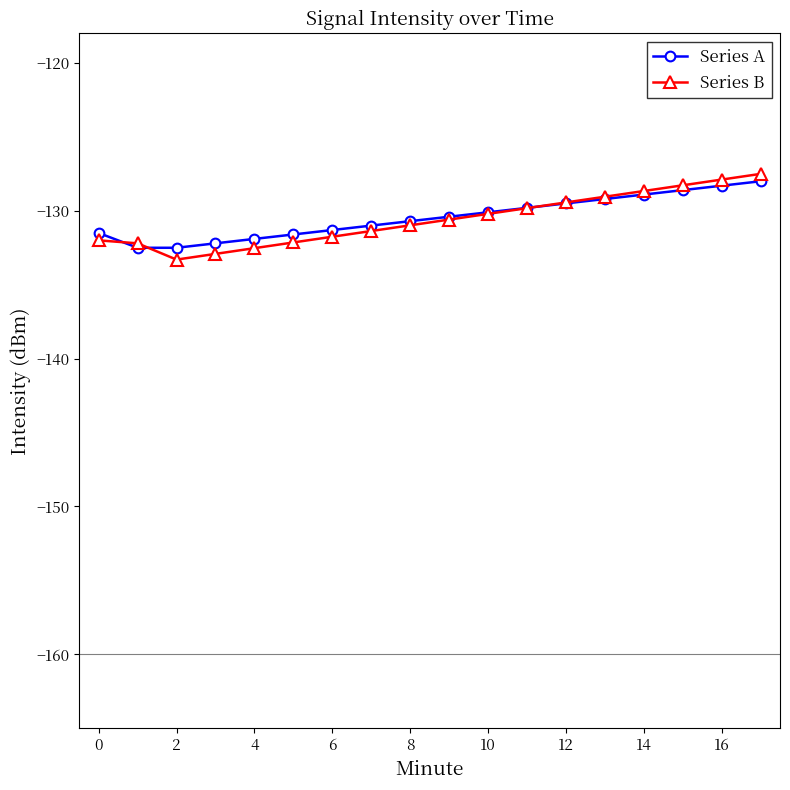

What is the smallest value displayed?

-133.3